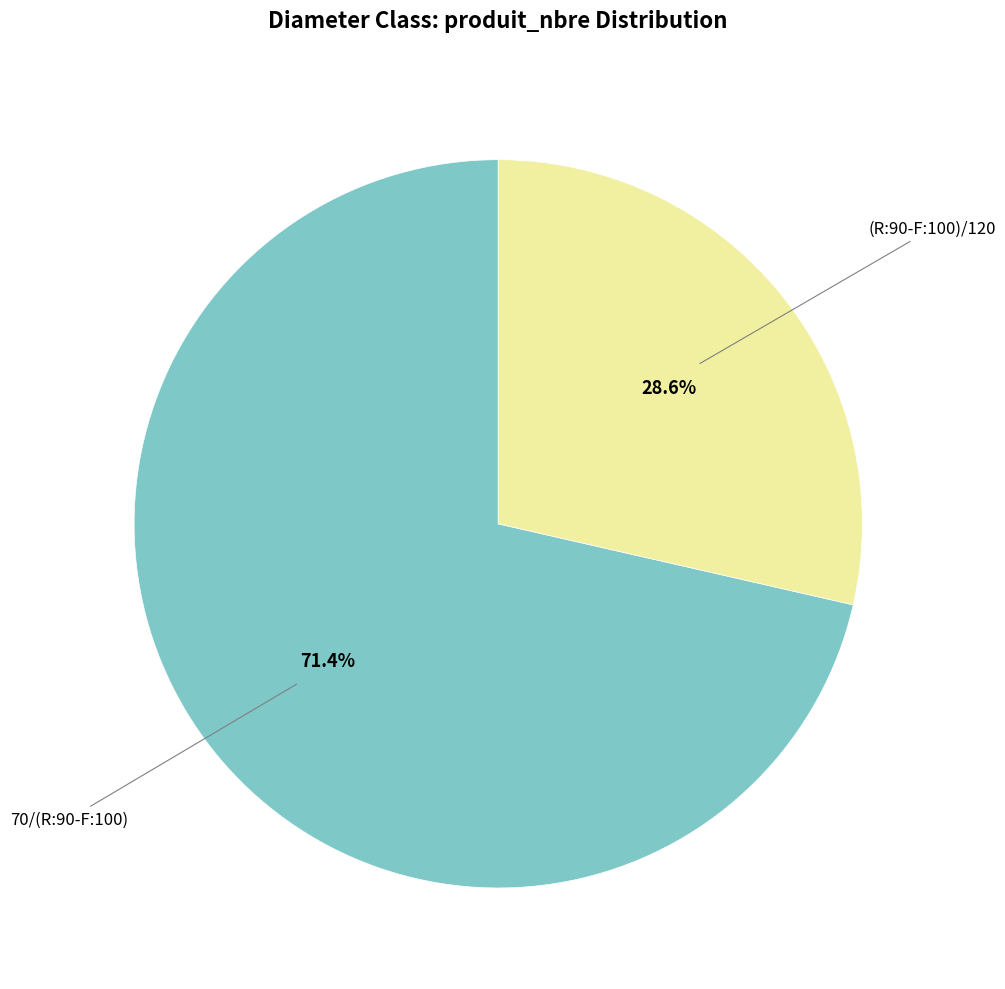

Is there any slice that represents more than half of the pie?

Yes